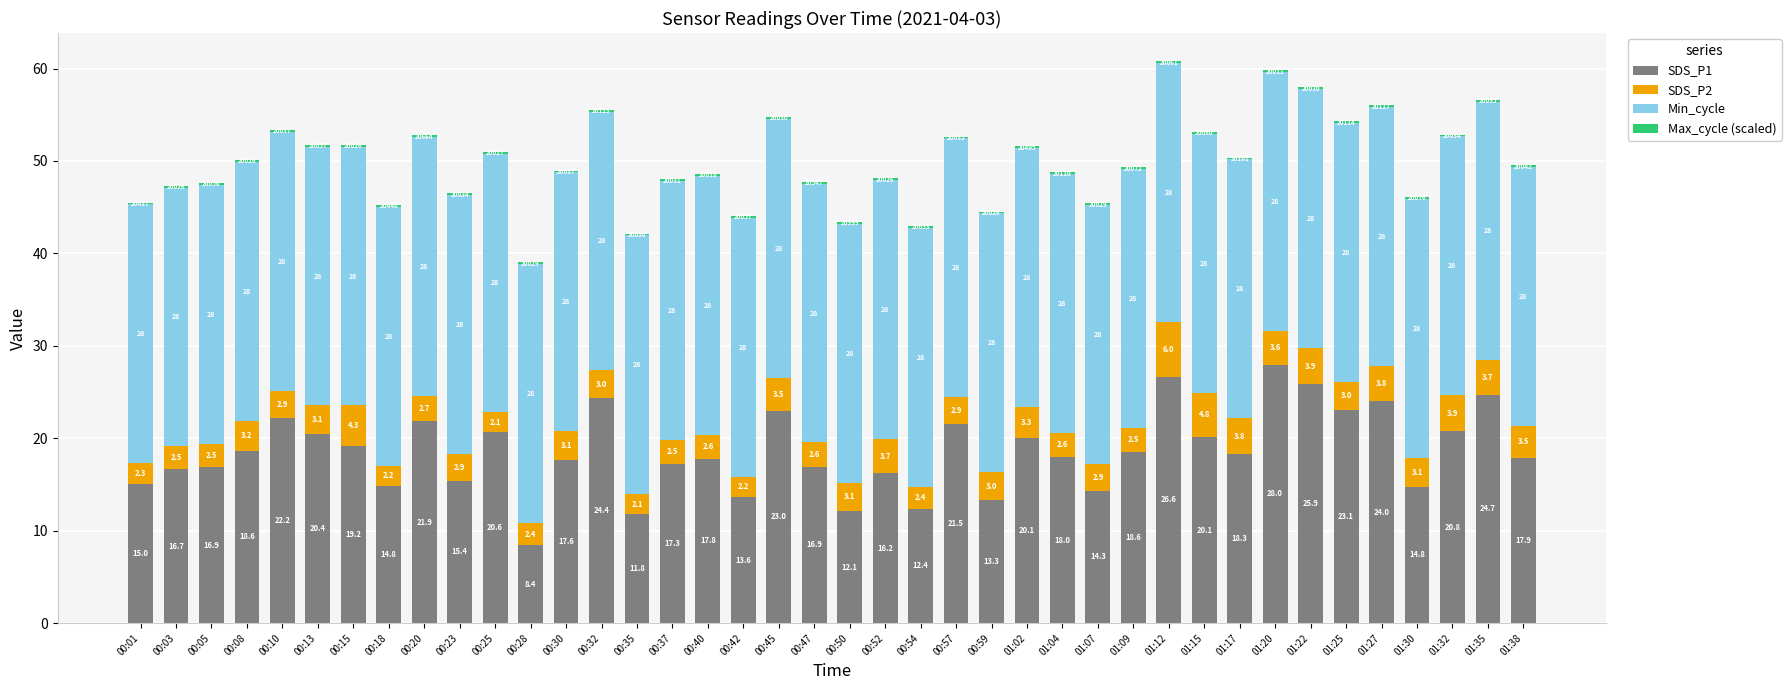

Are the bars horizontal?

No